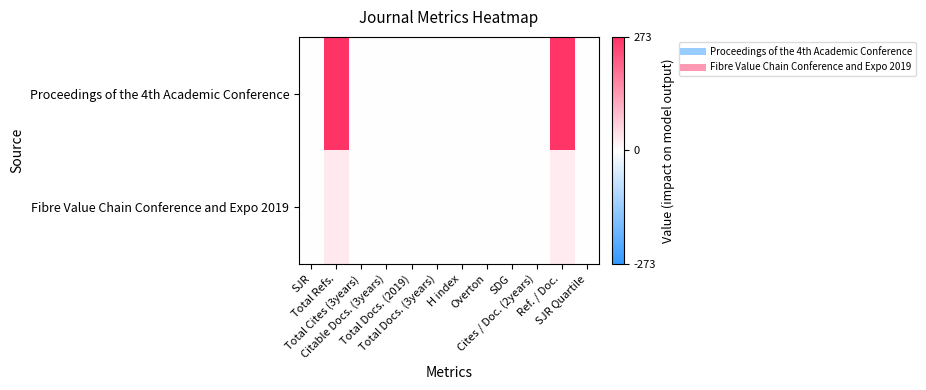

What is the total value across all series at Total Refs.?

302.0